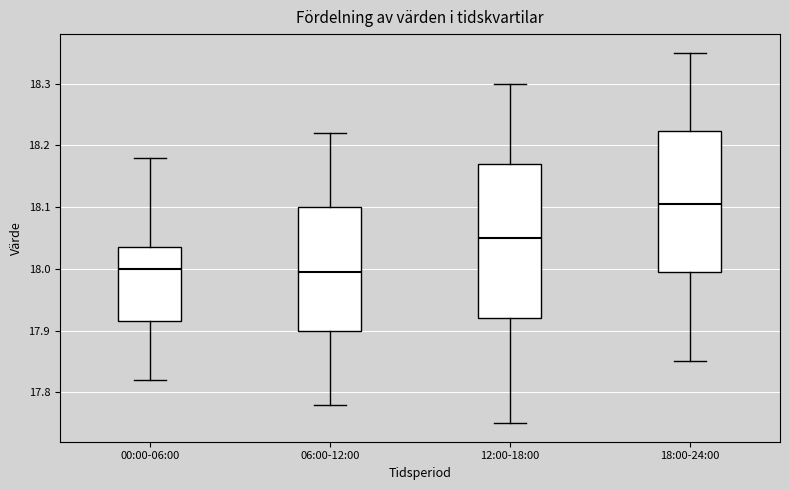

Comparing the boxes themselves (not the whiskers), which one is the tallest?

12:00-18:00